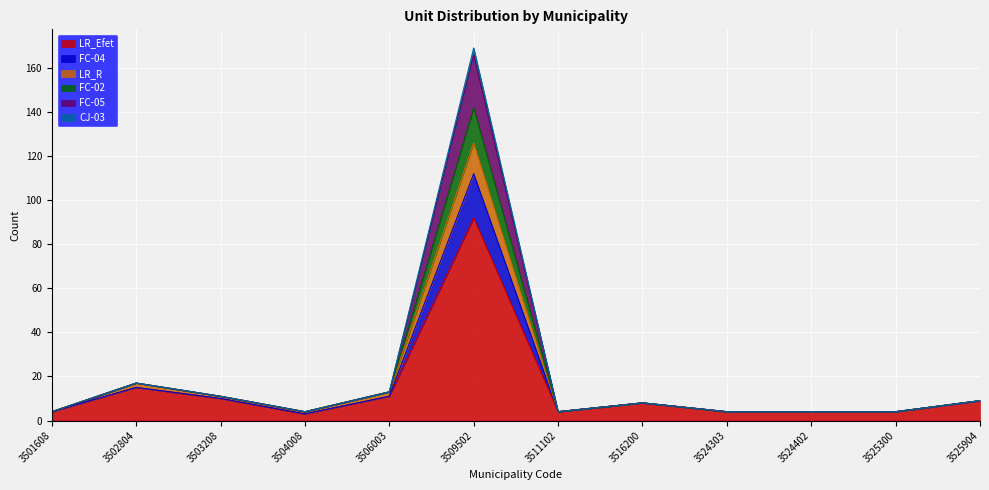

At 3516200, list the series in order from smallest to largest.

LR_Efet, FC-04, LR_R, FC-02, FC-05, CJ-03